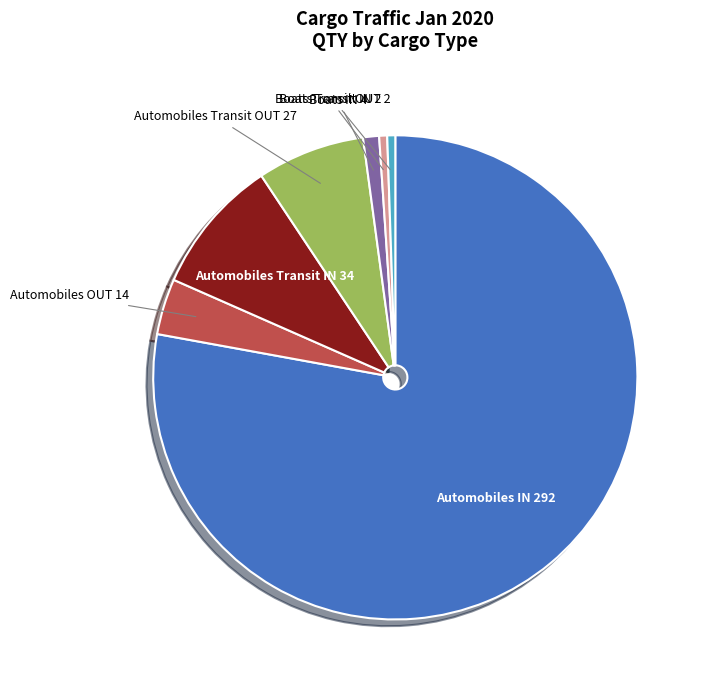

Is the sum of Automobiles Transit IN and Boats IN greater than half?

No